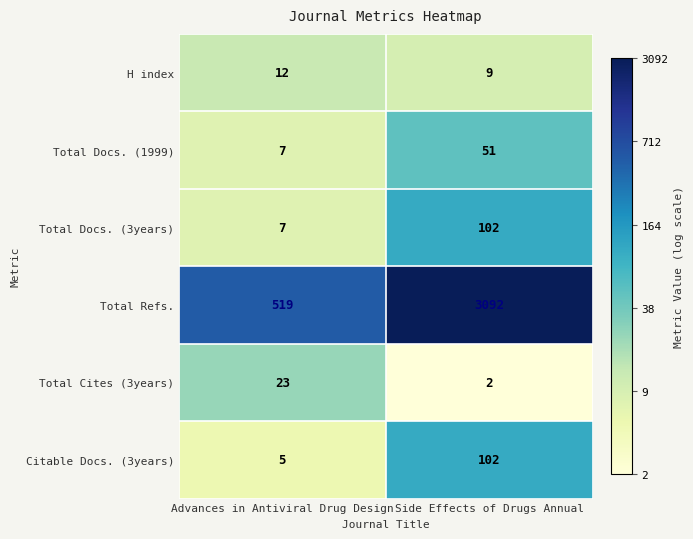

Reading right to left, what are all the values shown in this chart?

H index: 9	12
Total Docs. (1999): 51	7
Total Docs. (3years): 102	7
Total Refs.: 3092	519
Total Cites (3years): 2	23
Citable Docs. (3years): 102	5